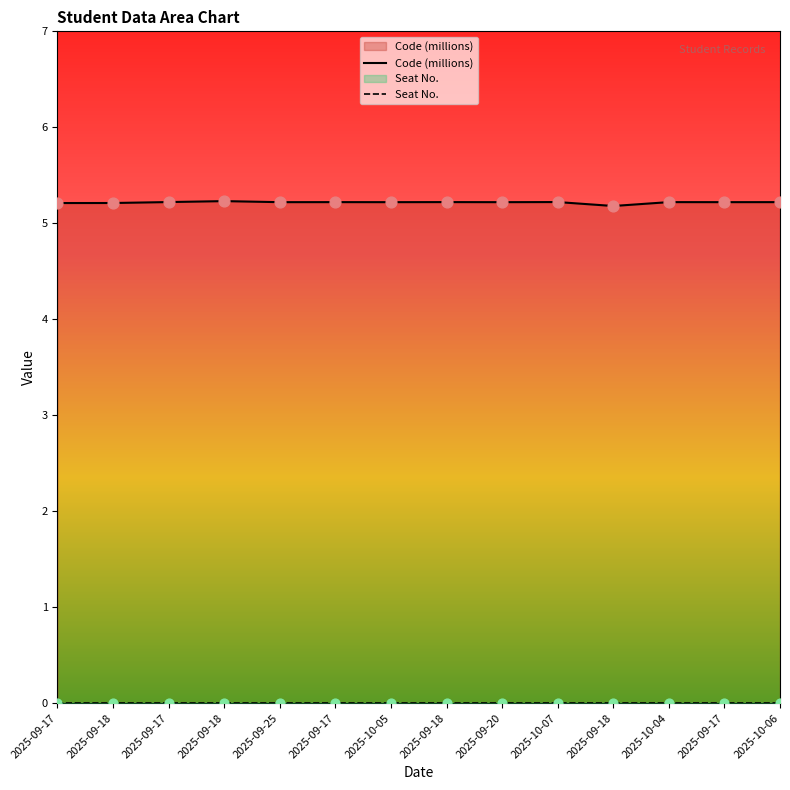

Approximately how many times larger is the value at 2025-09-17 compared to 2025-09-18?

1.0